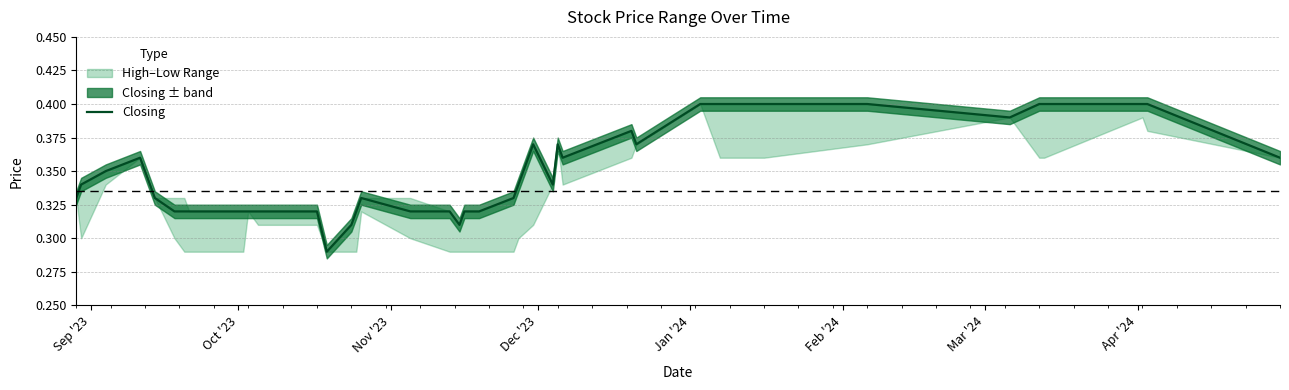

How many lines are shown in the chart?

1